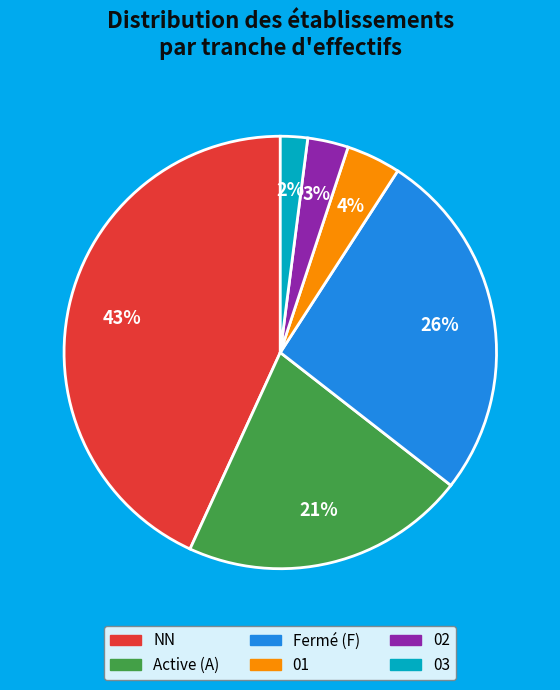

Does any single category account for the majority?

No